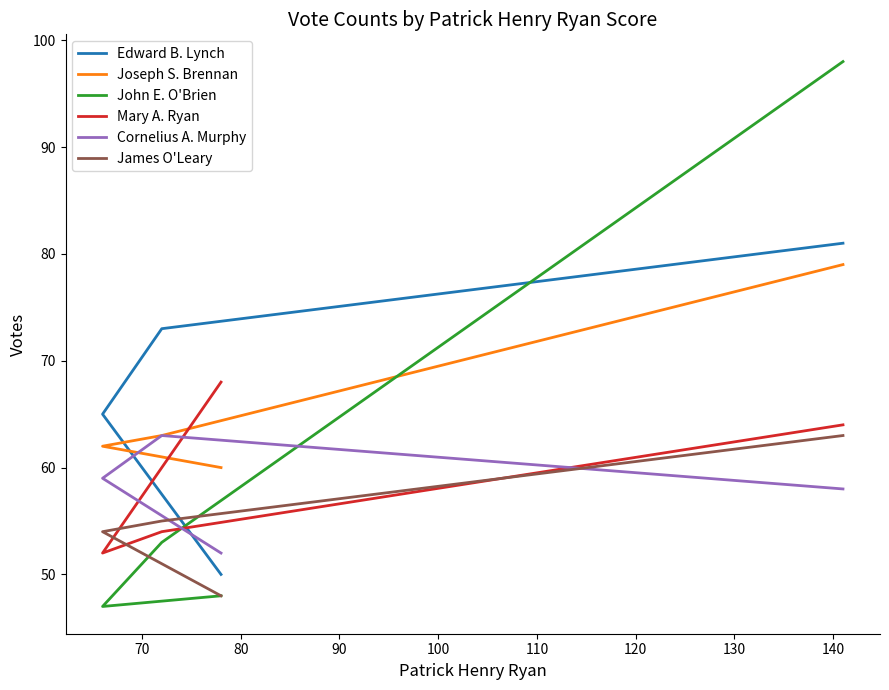

The value of John E. O'Brien at 70 is 36. True or false?

False